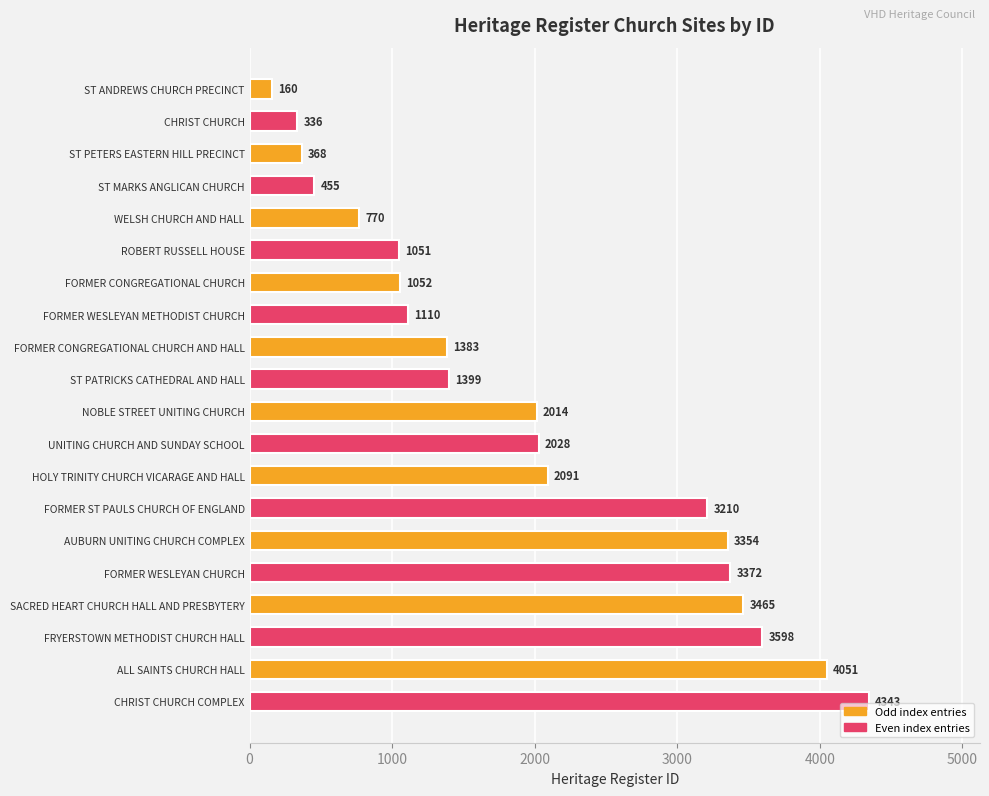

Reading top to bottom, list all the values displayed in this chart.

ST ANDREWS CHURCH PRECINCT=160	CHRIST CHURCH=336	ST PETERS EASTERN HILL PRECINCT=368	ST MARKS ANGLICAN CHURCH=455	WELSH CHURCH AND HALL=770	ROBERT RUSSELL HOUSE=1051	FORMER CONGREGATIONAL CHURCH=1052	FORMER WESLEYAN METHODIST CHURCH=1110	FORMER CONGREGATIONAL CHURCH AND HALL=1383	ST PATRICKS CATHEDRAL AND HALL=1399	NOBLE STREET UNITING CHURCH=2014	UNITING CHURCH AND SUNDAY SCHOOL=2028	HOLY TRINITY CHURCH VICARAGE AND HALL=2091	FORMER ST PAULS CHURCH OF ENGLAND=3210	AUBURN UNITING CHURCH COMPLEX=3354	FORMER WESLEYAN CHURCH=3372	SACRED HEART CHURCH HALL AND PRESBYTERY=3465	FRYERSTOWN METHODIST CHURCH HALL=3598	ALL SAINTS CHURCH HALL=4051	CHRIST CHURCH COMPLEX=4343